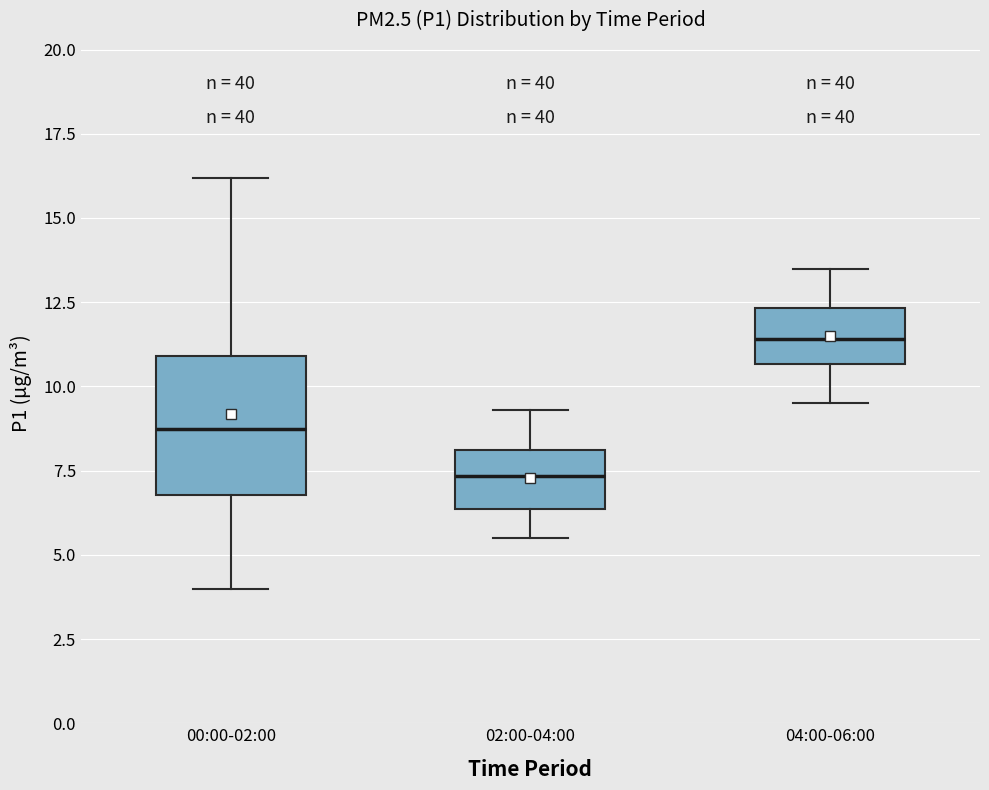

Where is the upper edge of the box for 04:00-06:00 on the y-axis? The values are not printed on the chart, so give them approximately, as read against the axis.

12.5